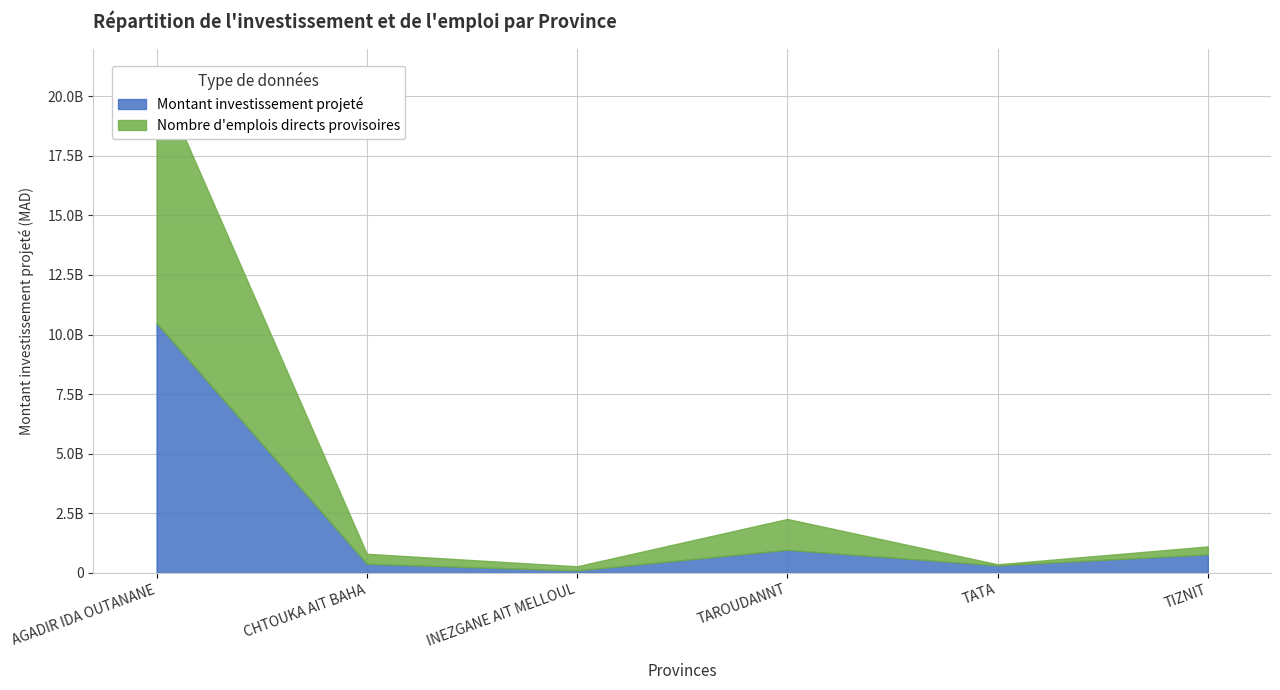

What is the difference between the Montant investissement projeté values at AGADIR IDA OUTANANE and TIZNIT?

9701345585.4